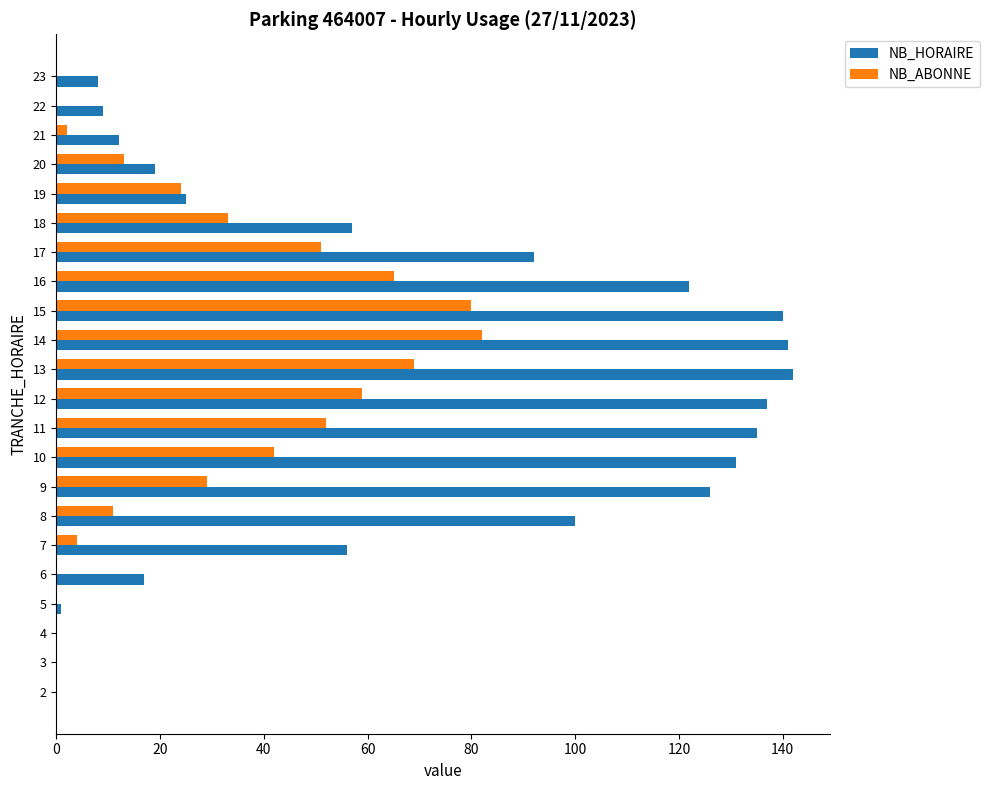

Which series has the largest range (max minus min)?

NB_HORAIRE